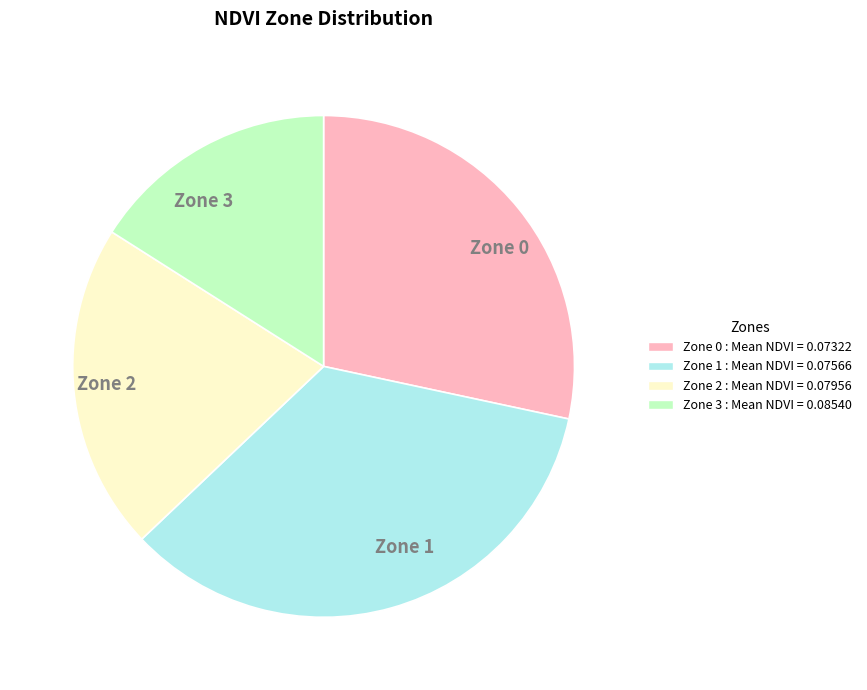

Between Zone 0 and Zone 3, which is larger?

Zone 0